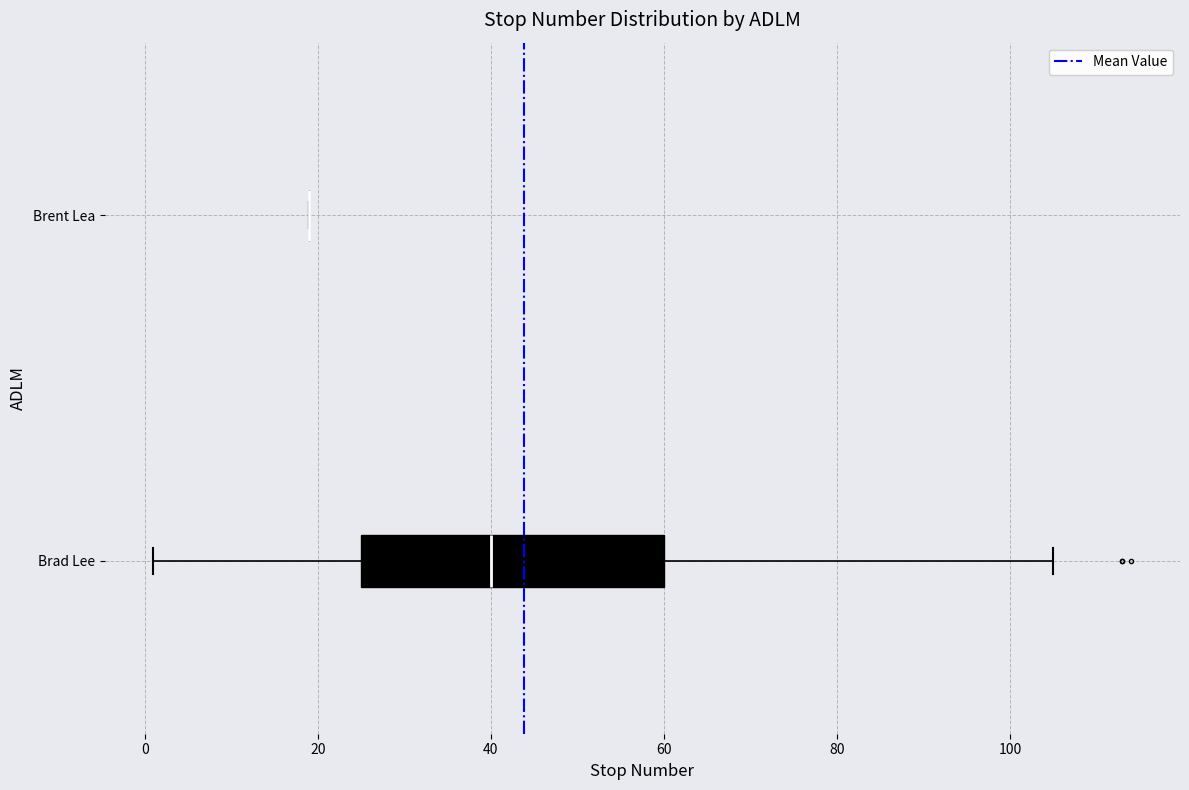

Reading bottom to top, read every box against the x-axis: the position of its median line, the range the box covers, and the ends of its whiskers. The values are not printed on the chart, so give them approximately, as read against the axis.

Brad Lee: median 40, box 26 to 60, whiskers 2 to 106
Brent Lea: box collapsed to a line at 20, whiskers 20 to 20